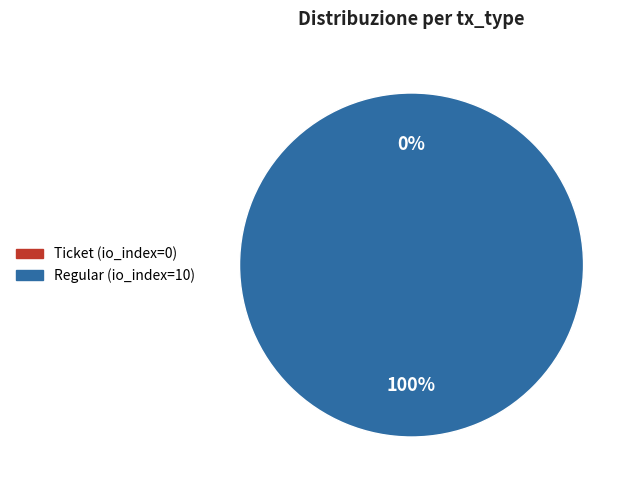

Rank the categories by value from highest to lowest.

Regular (io_index=10), Ticket (io_index=0)